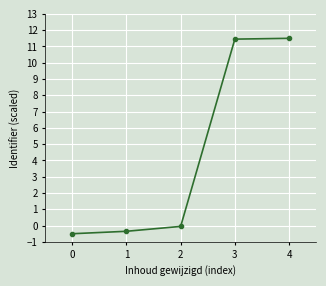

Which category has the lowest value across all series?

0